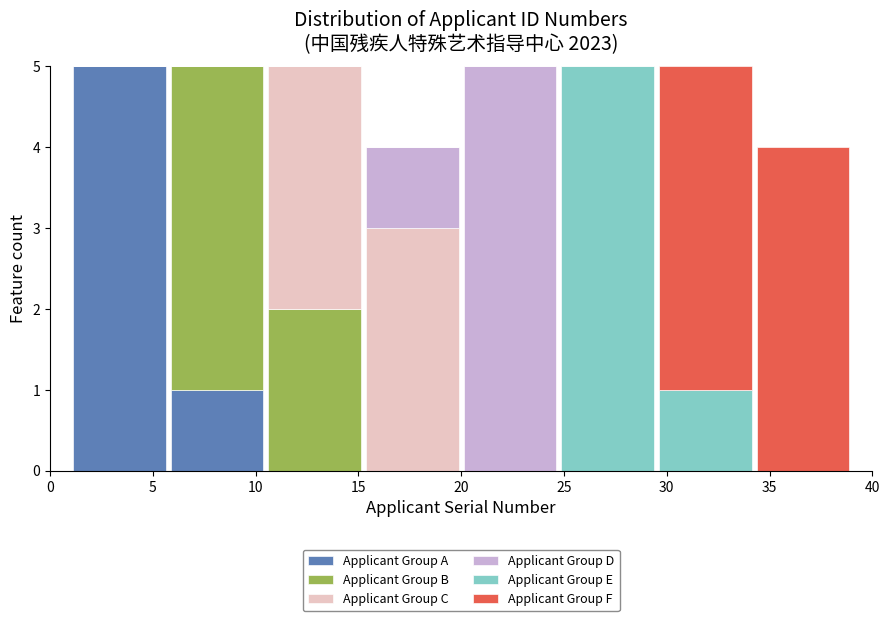

What is the total height of the stacked bar covering 1.00 to 5.75 on the x-axis? Neither the bar edges nor the heights are printed on the chart, so give them approximately, as read against the axes.

5